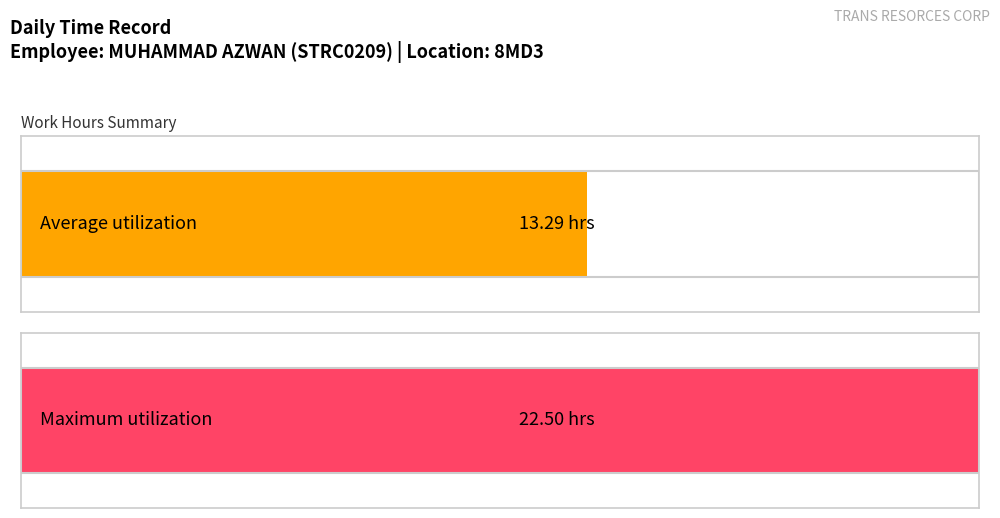

Is it true that the value at 12-Mon is 2.9?

False